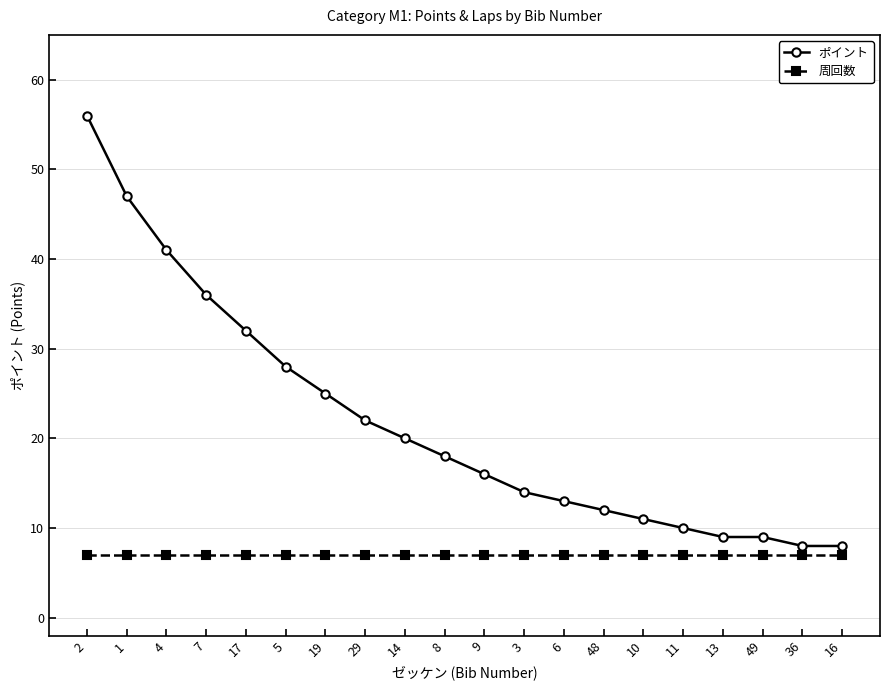

Is this an area chart (filled region under the line)?

No